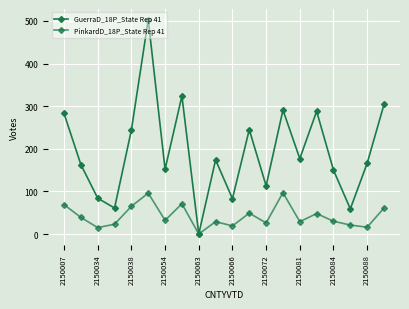

Is this an area chart (filled region under the line)?

No